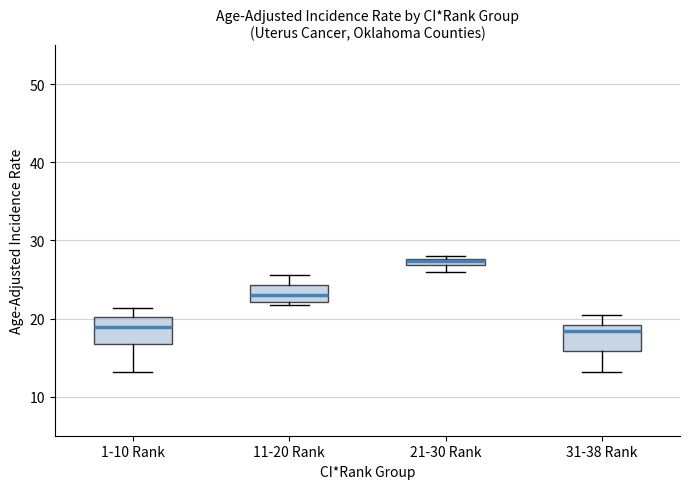

Which box has the highest median line?

21-30 Rank